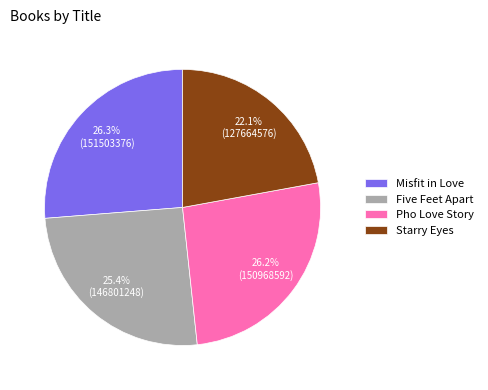

To the nearest percent, what is the average slice percentage?

25%